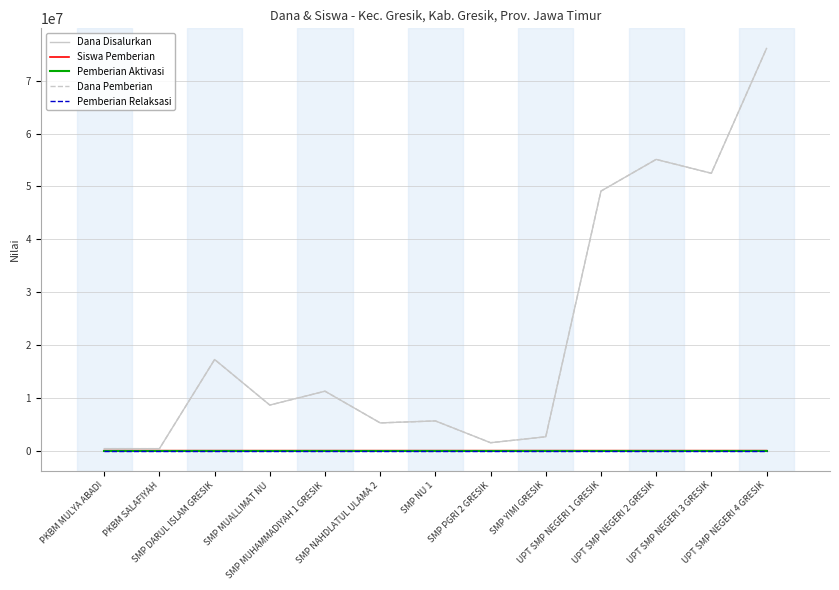

Reading left to right, transcribe all the data shown in this chart.

Dana Disalurkan: PKBM MULYA ABADI=375000	PKBM SALAFIYAH=375000	SMP DARUL ISLAM GRESIK=17250000	SMP MUALLIMAT NU=8625000	SMP MUHAMMADIYAH 1 GRESIK=11250000	SMP NAHDLATUL ULAMA 2=5250000	SMP NU 1=5625000	SMP PGRI 2 GRESIK=1500000	SMP YIMI GRESIK=2625000	UPT SMP NEGERI 1 GRESIK=49125000	UPT SMP NEGERI 2 GRESIK=55125000	UPT SMP NEGERI 3 GRESIK=52500000	UPT SMP NEGERI 4 GRESIK=76125000
Siswa Pemberian: PKBM MULYA ABADI=1	PKBM SALAFIYAH=1	SMP DARUL ISLAM GRESIK=31	SMP MUALLIMAT NU=16	SMP MUHAMMADIYAH 1 GRESIK=19	SMP NAHDLATUL ULAMA 2=8	SMP NU 1=9	SMP PGRI 2 GRESIK=2	SMP YIMI GRESIK=5	UPT SMP NEGERI 1 GRESIK=92	UPT SMP NEGERI 2 GRESIK=104	UPT SMP NEGERI 3 GRESIK=87	UPT SMP NEGERI 4 GRESIK=129
Pemberian Aktivasi: PKBM MULYA ABADI=0	PKBM SALAFIYAH=0	SMP DARUL ISLAM GRESIK=0	SMP MUALLIMAT NU=0	SMP MUHAMMADIYAH 1 GRESIK=0	SMP NAHDLATUL ULAMA 2=0	SMP NU 1=0	SMP PGRI 2 GRESIK=0	SMP YIMI GRESIK=0	UPT SMP NEGERI 1 GRESIK=0	UPT SMP NEGERI 2 GRESIK=0	UPT SMP NEGERI 3 GRESIK=0	UPT SMP NEGERI 4 GRESIK=0
Dana Pemberian: PKBM MULYA ABADI=375000	PKBM SALAFIYAH=375000	SMP DARUL ISLAM GRESIK=17250000	SMP MUALLIMAT NU=8625000	SMP MUHAMMADIYAH 1 GRESIK=11250000	SMP NAHDLATUL ULAMA 2=5250000	SMP NU 1=5625000	SMP PGRI 2 GRESIK=1500000	SMP YIMI GRESIK=2625000	UPT SMP NEGERI 1 GRESIK=49125000	UPT SMP NEGERI 2 GRESIK=55125000	UPT SMP NEGERI 3 GRESIK=52500000	UPT SMP NEGERI 4 GRESIK=76125000
Pemberian Relaksasi: PKBM MULYA ABADI=0	PKBM SALAFIYAH=0	SMP DARUL ISLAM GRESIK=0	SMP MUALLIMAT NU=0	SMP MUHAMMADIYAH 1 GRESIK=0	SMP NAHDLATUL ULAMA 2=0	SMP NU 1=0	SMP PGRI 2 GRESIK=0	SMP YIMI GRESIK=0	UPT SMP NEGERI 1 GRESIK=0	UPT SMP NEGERI 2 GRESIK=0	UPT SMP NEGERI 3 GRESIK=0	UPT SMP NEGERI 4 GRESIK=0